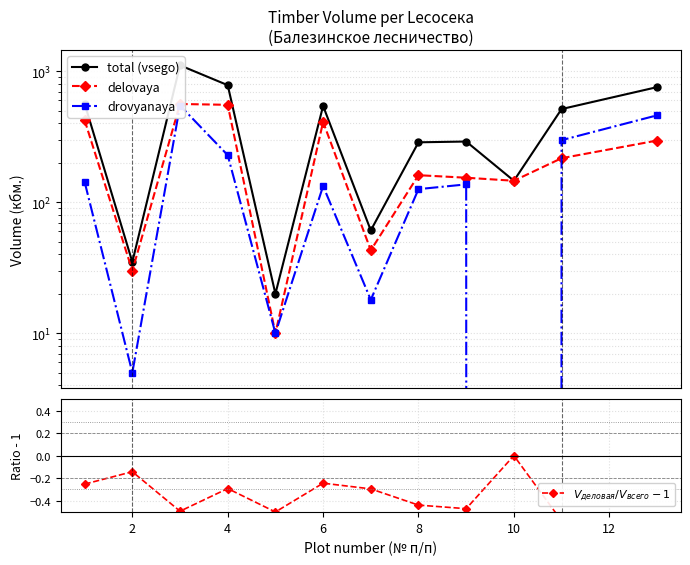

Between 6 and 8, which is larger?

6